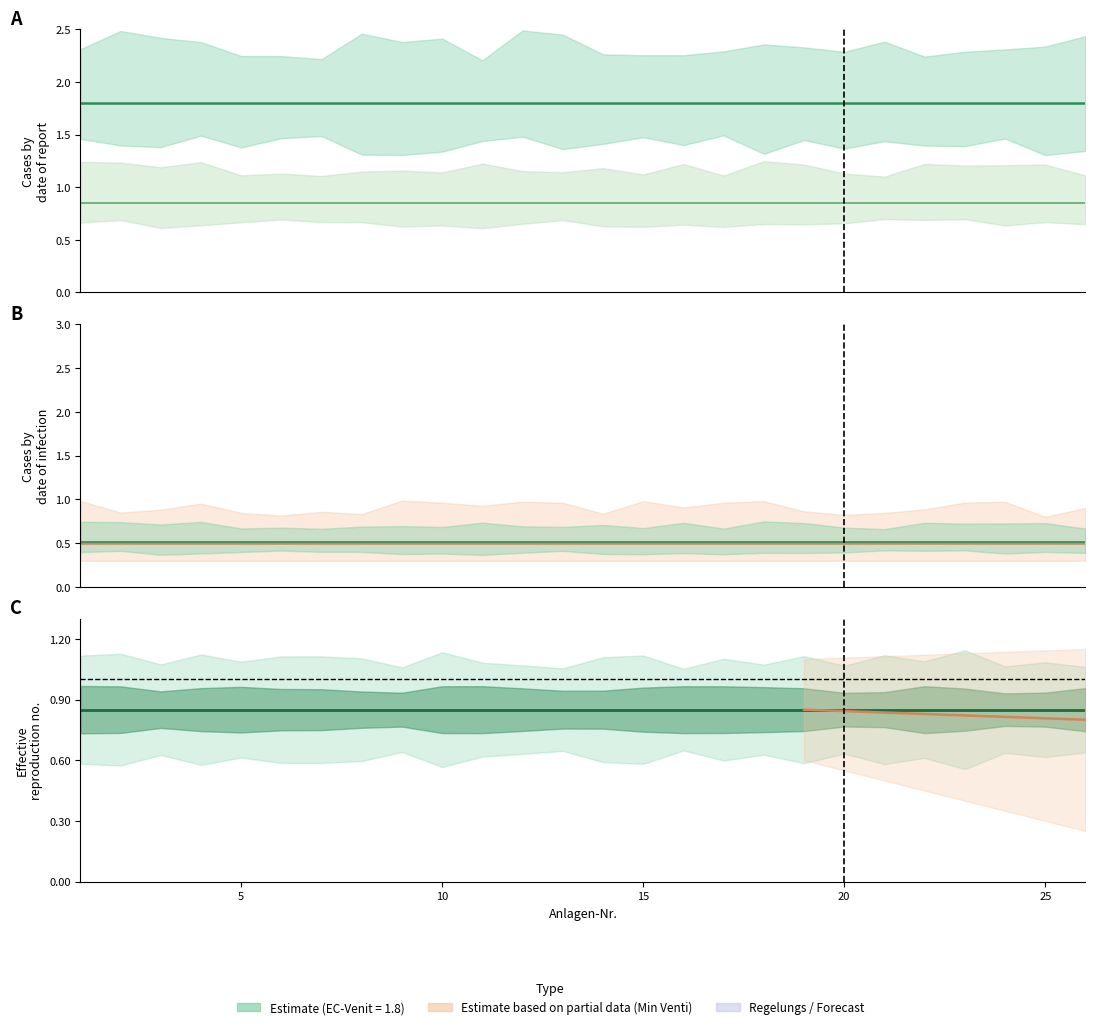

Is the value of Min Venti at 8 greater than the value of Regelungs at 21?

No